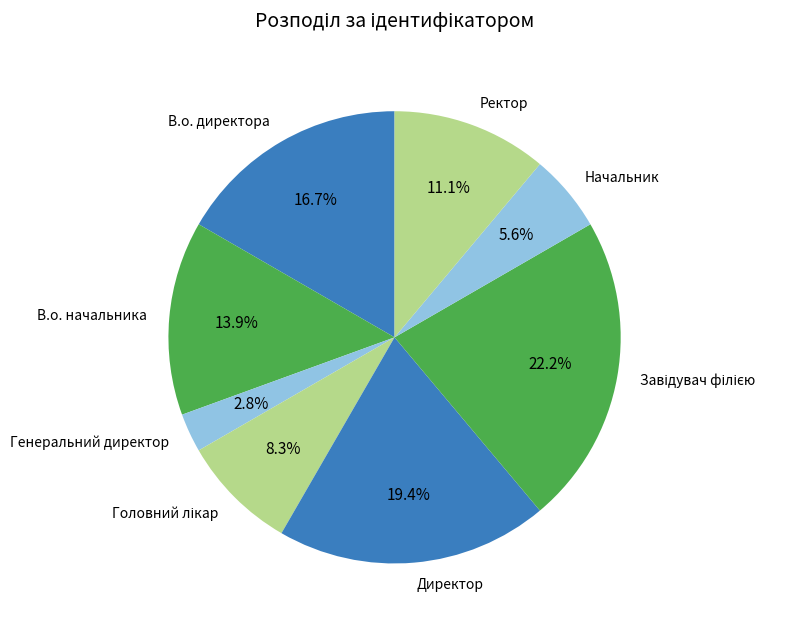

Count the number of slices in the pie.

8